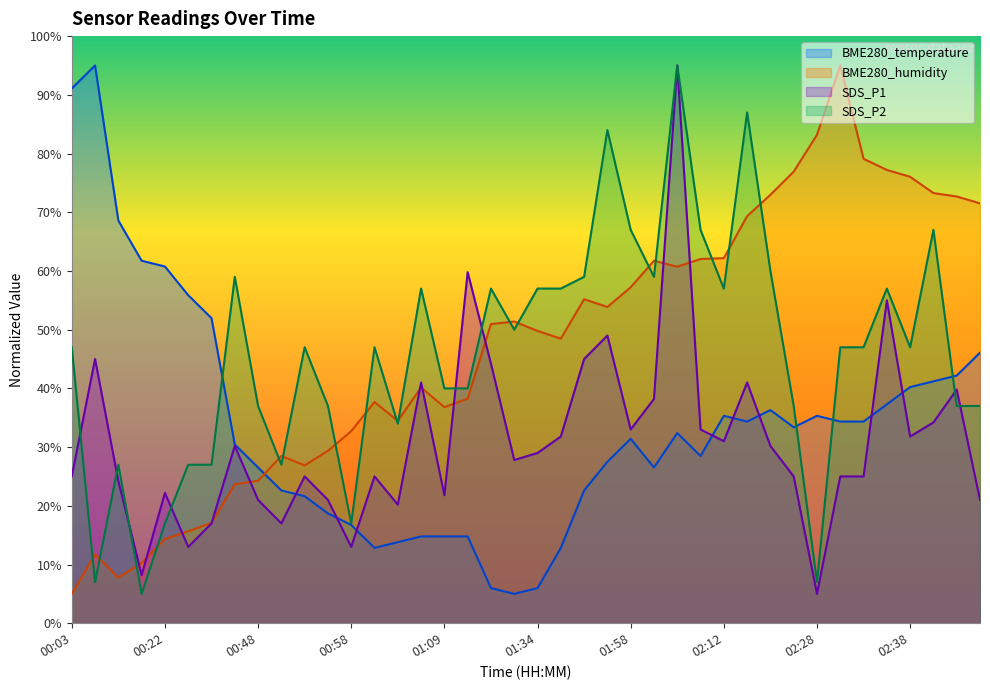

What is the average value of the SDS_P2 series?

46.0